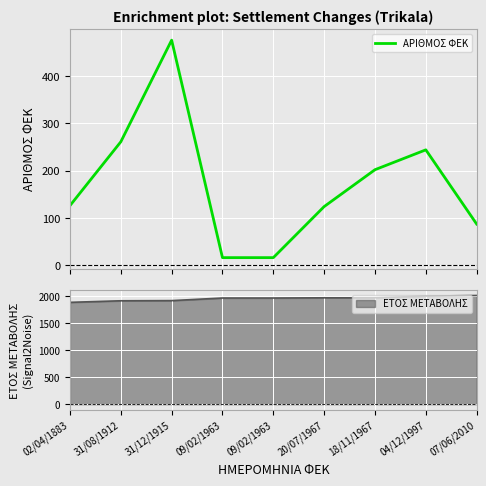

How many values are below 126?

4